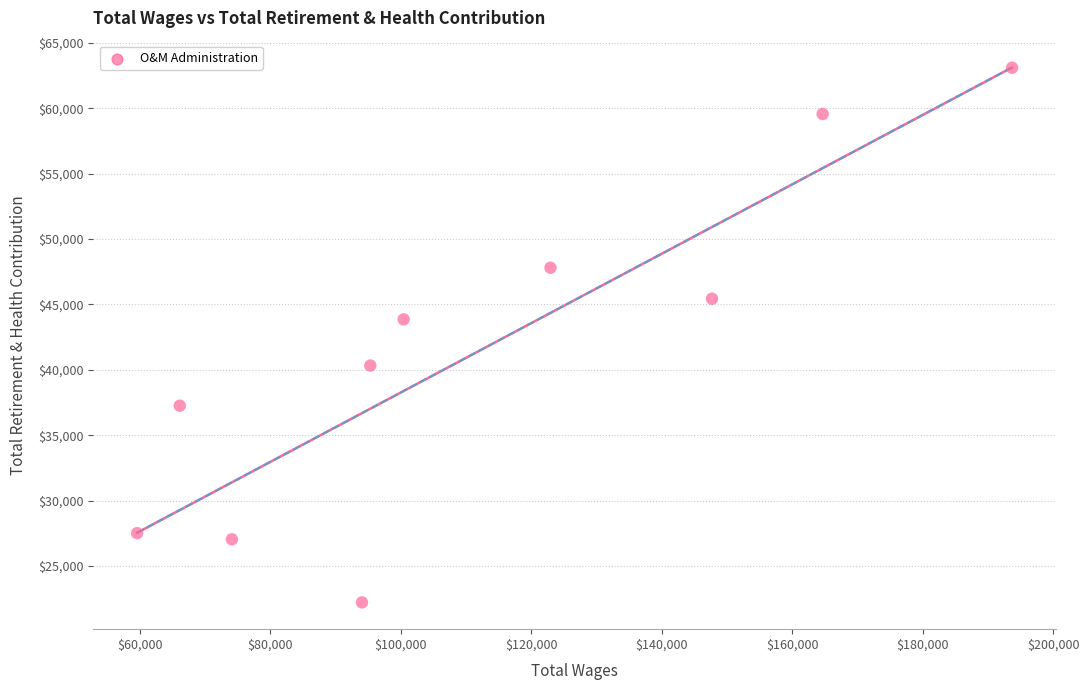

What is the average Y value?

41413